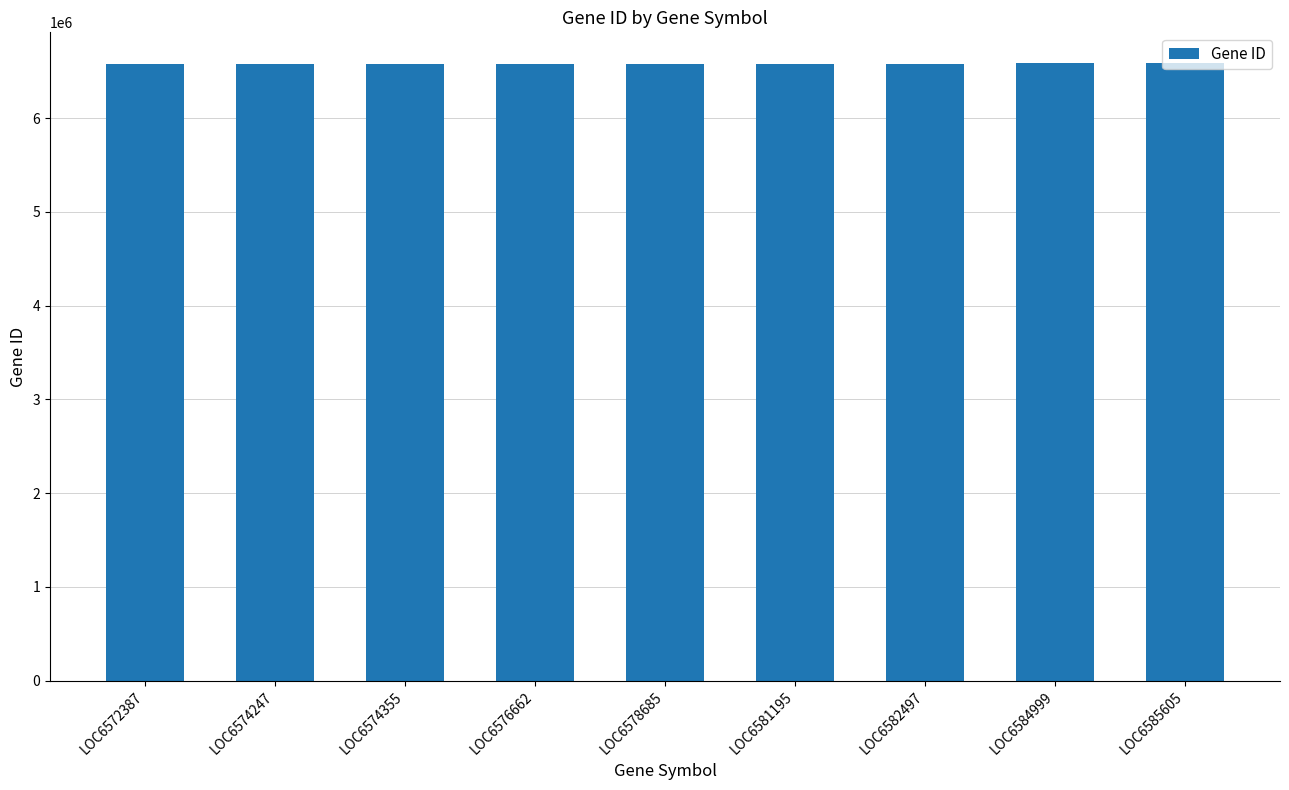

What is the value of the 4th bar from the left?

6576662